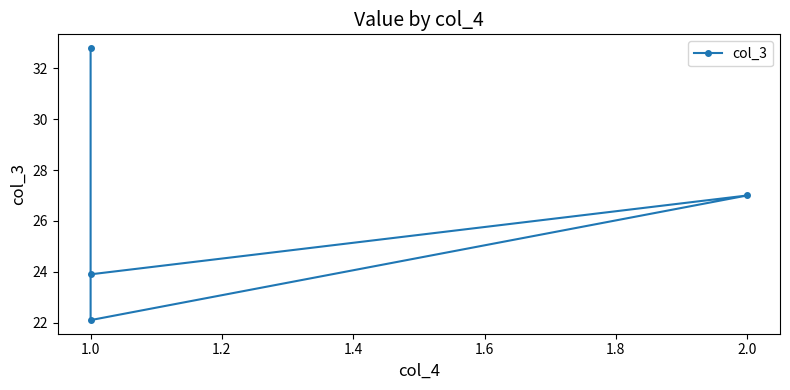

What is the value of the 3rd point from the left?

27.0